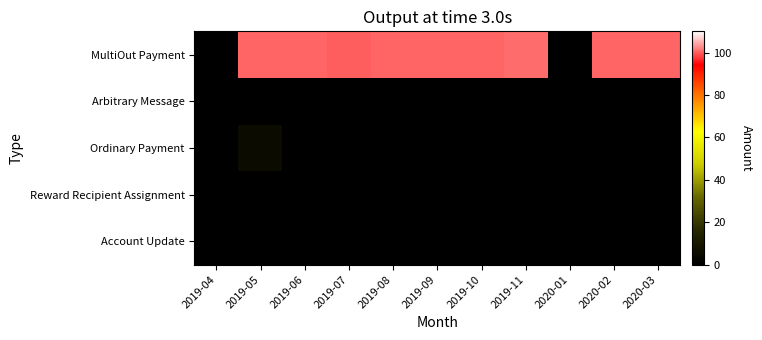

Which series has the largest total across all categories?

MultiOut Payment